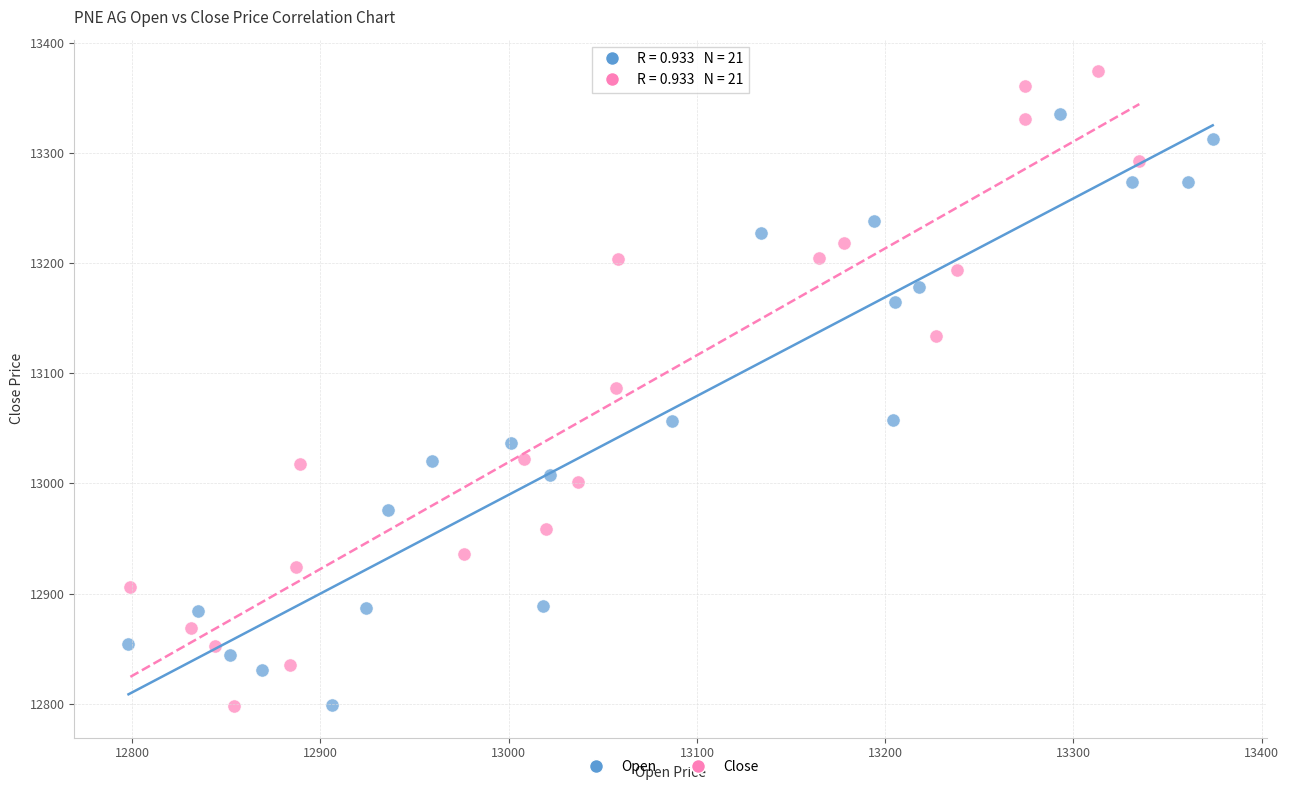

Which series reaches the maximum Y coordinate?

Close